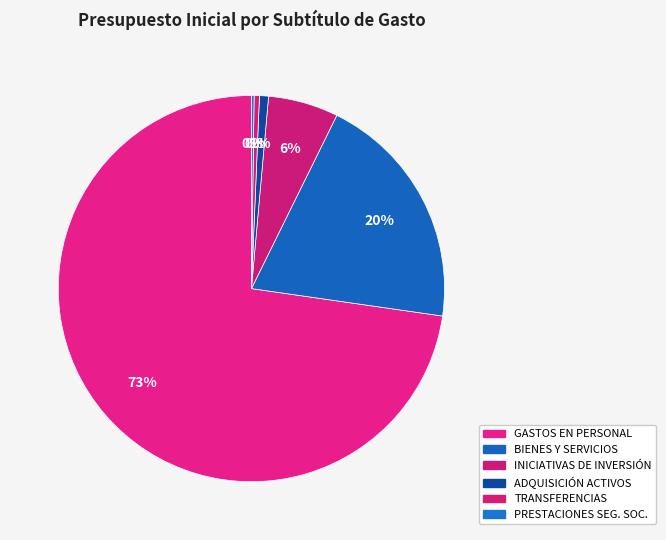

To the nearest percent, what is the difference between the largest and smallest slice percentages?

73%